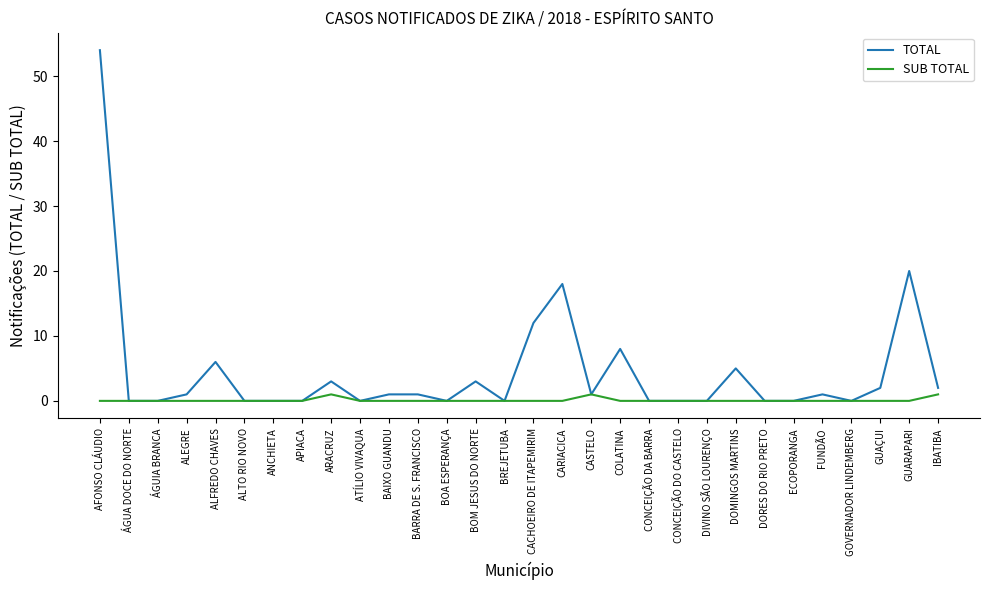

Rank the series by their average value, from highest to lowest.

TOTAL, SUB TOTAL